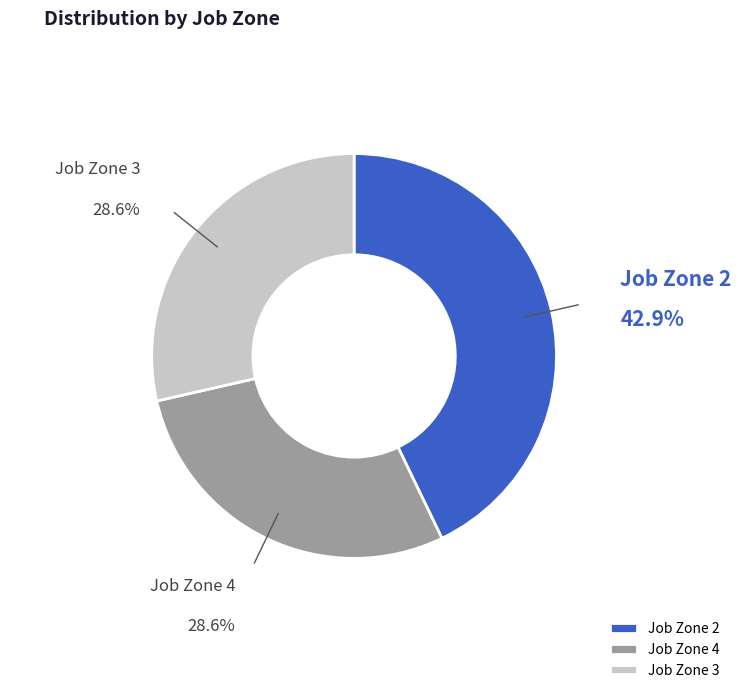

How many segments does this pie chart have?

3